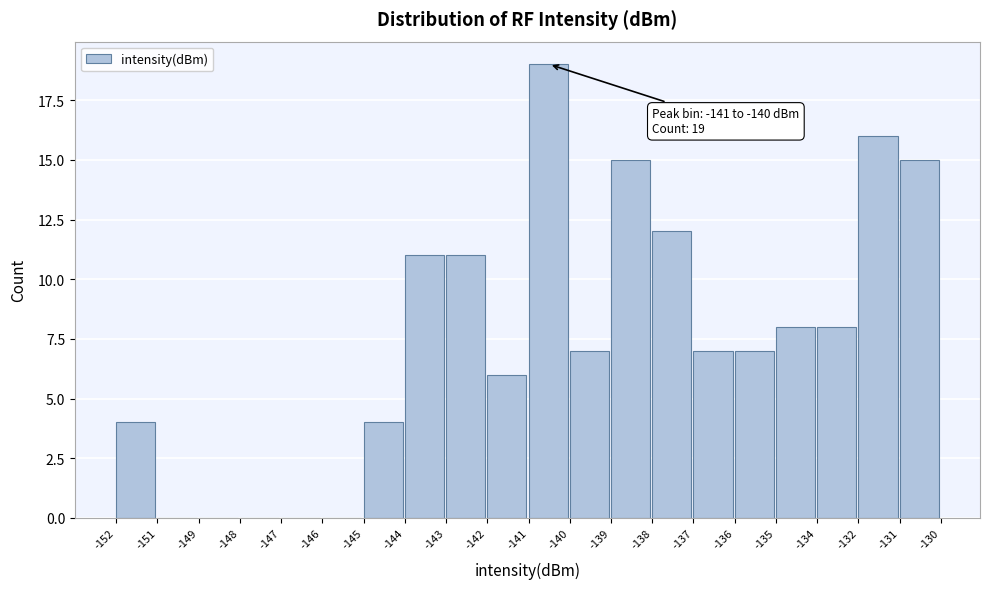

Reading right to left, what are all the values shown in this chart?

-131=15	-132=16	-134=8	-135=8	-136=7	-137=7	-138=12	-139=15	-140=7	-141=19	-142=6	-143=11	-144=11	-145=4	-146=0	-147=0	-148=0	-149=0	-151=0	-152=4